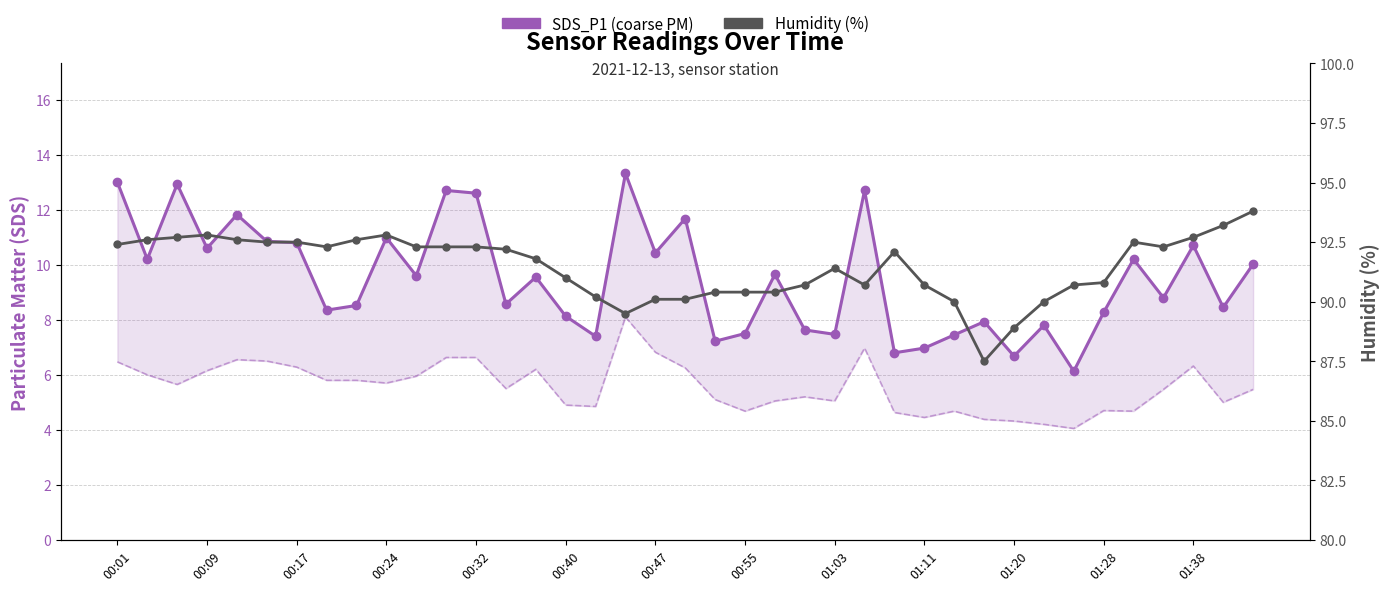

The Humidity (%) series shows 90.4 at 20. True or false?

True